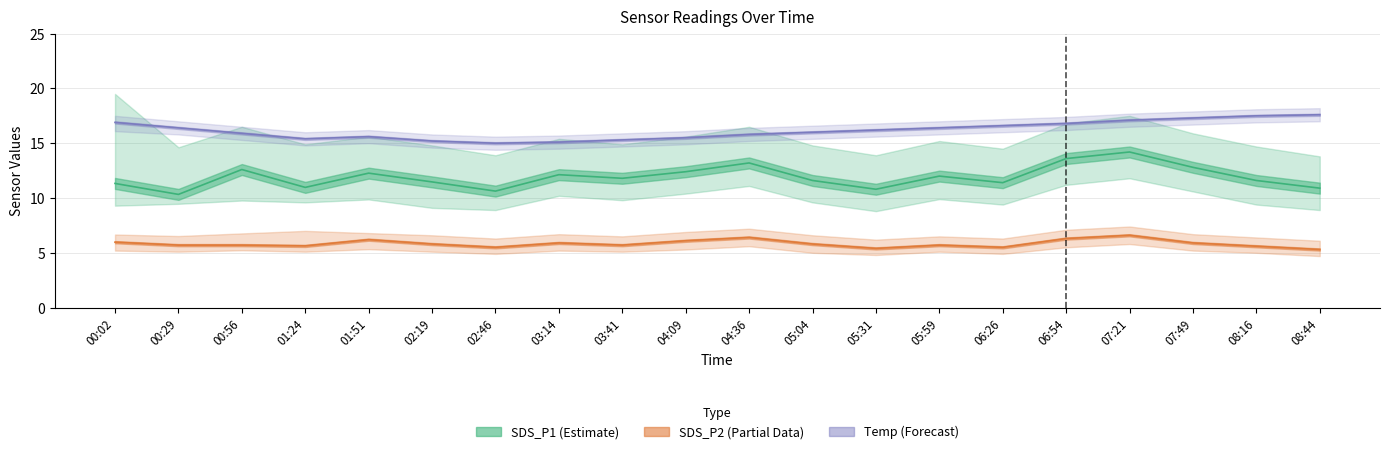

Which label corresponds to the largest value in the chart?

08:44